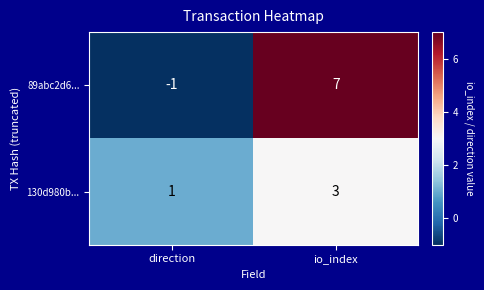

The 130d980b... series shows 0 at direction. True or false?

False